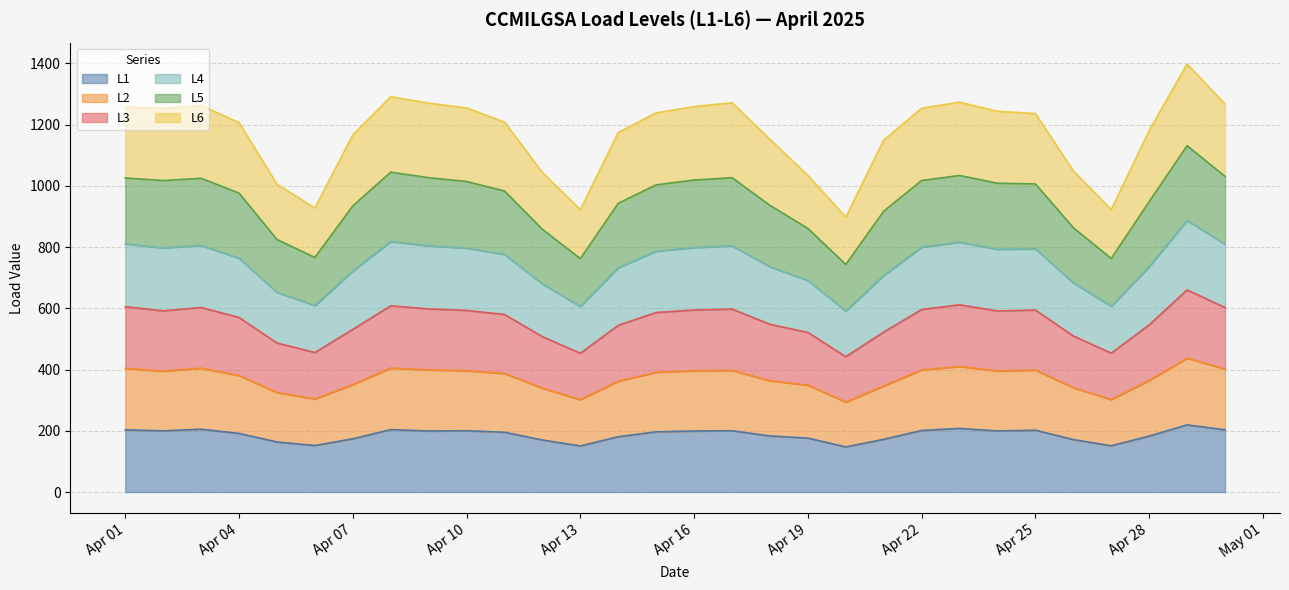

What is the maximum value for L1?

219.4